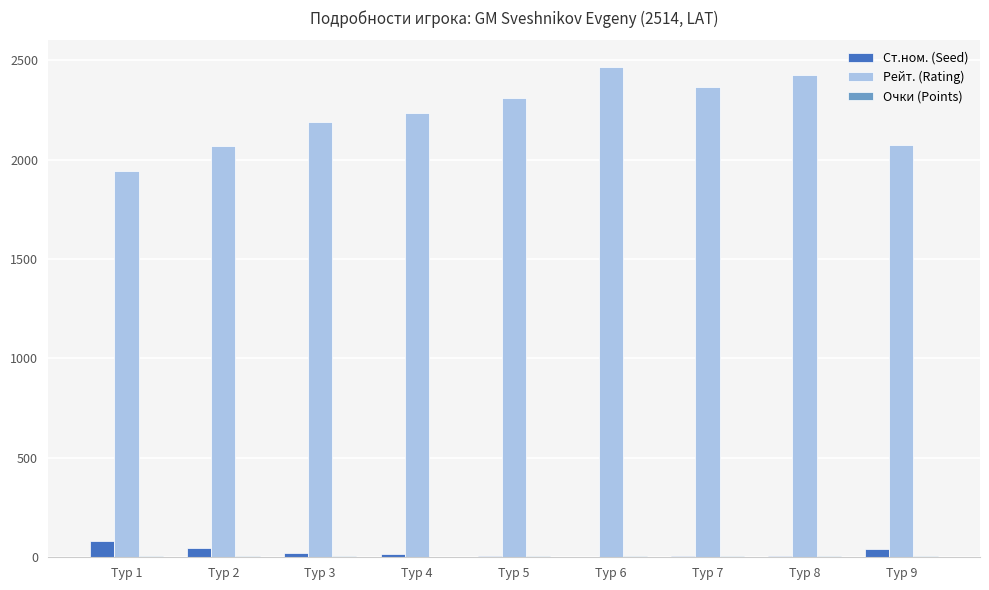

What is the greatest value displayed?

2464.0